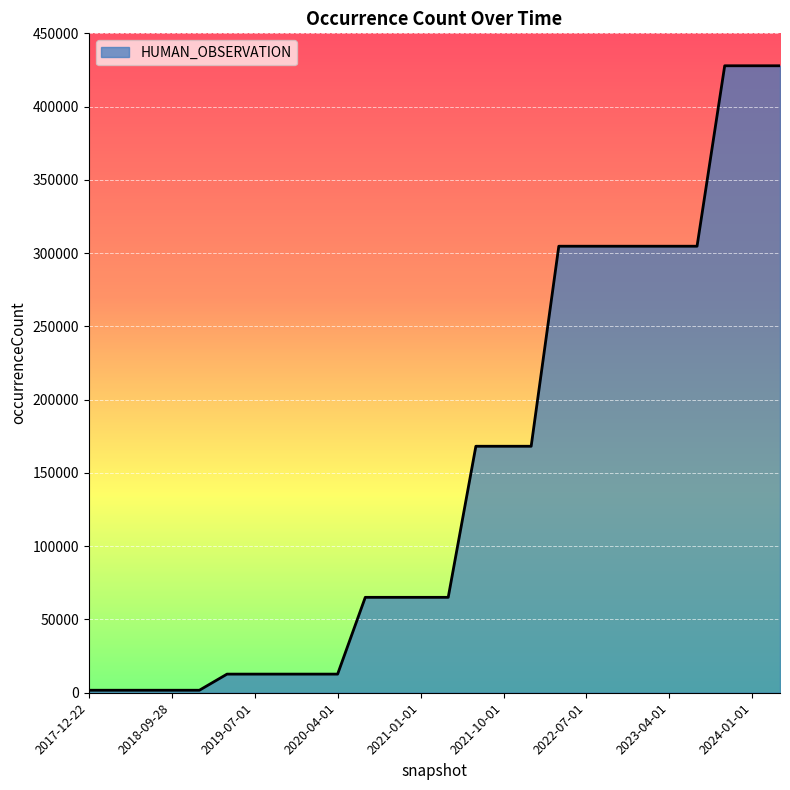

What is the maximum value shown in the chart?

427864